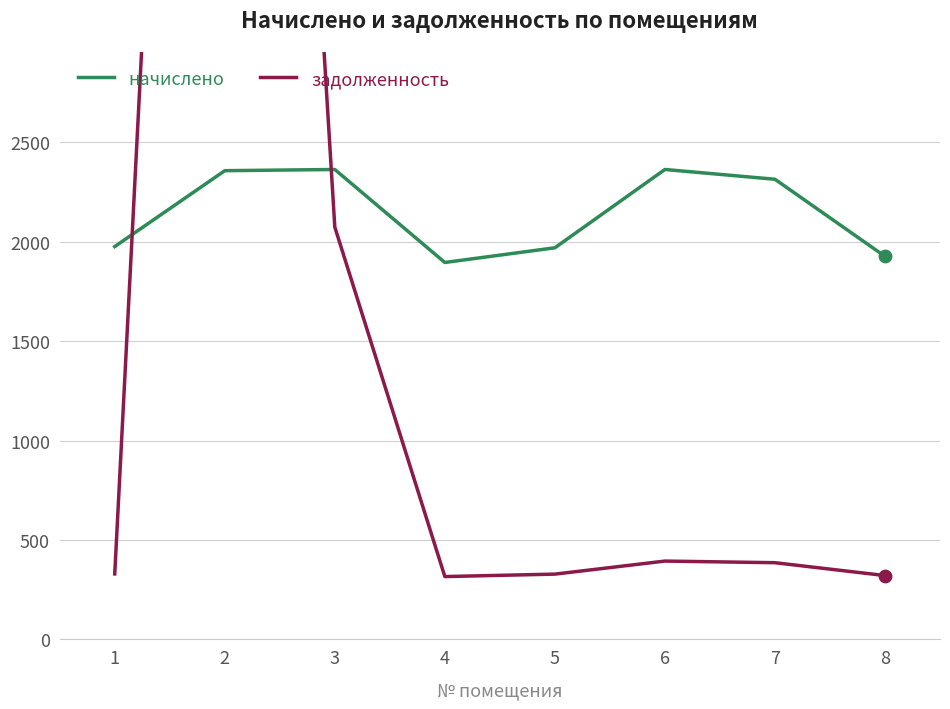

Which series reaches the maximum Y coordinate?

задолженность